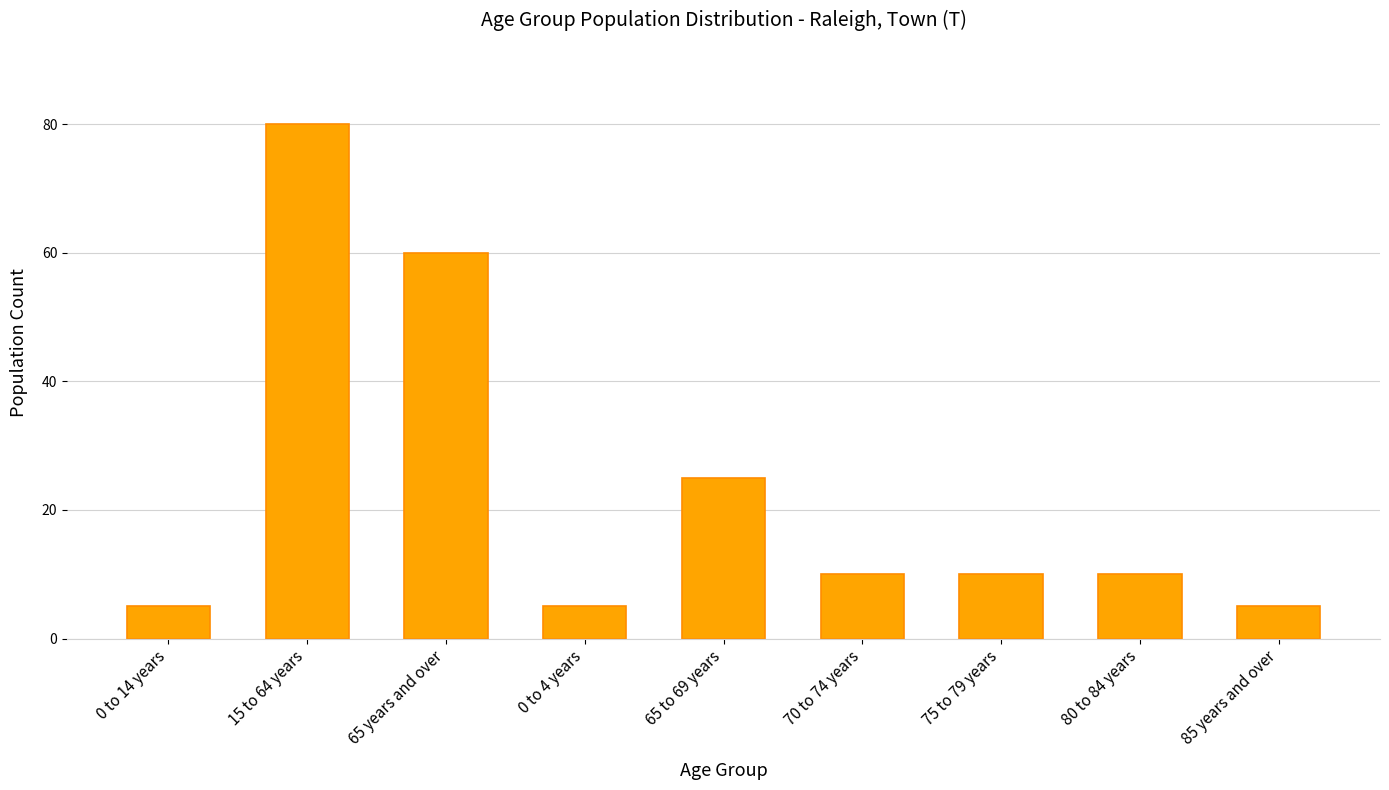

What is the difference between the second highest and minimum values?

55